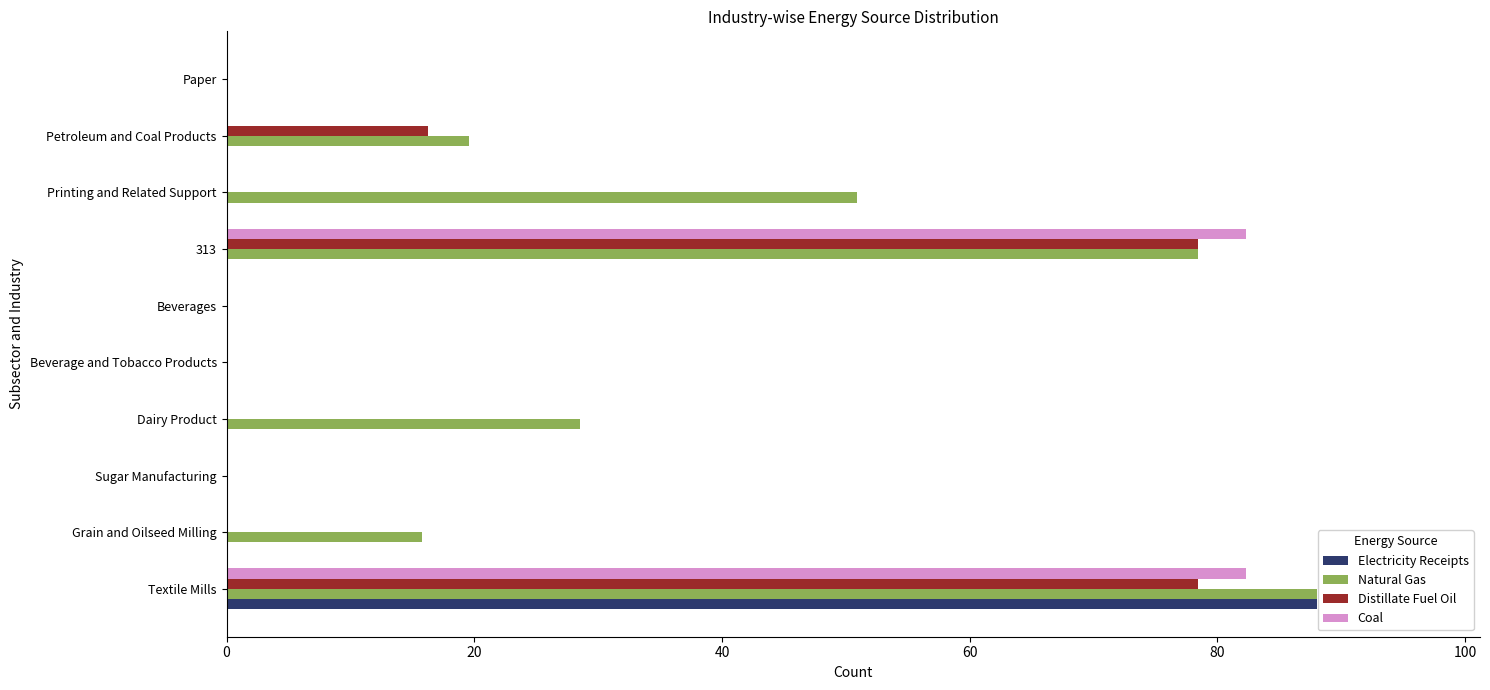

Is the value of Distillate Fuel Oil at Sugar Manufacturing greater than the value of Natural Gas at Dairy Product?

No